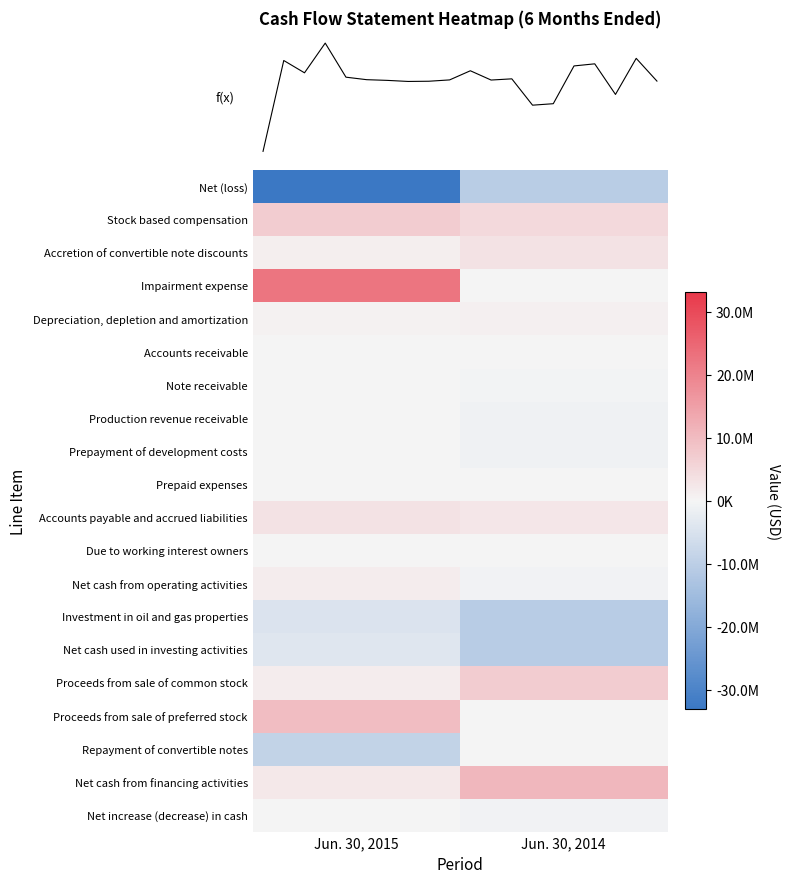

Count the number of categories in the chart.

2